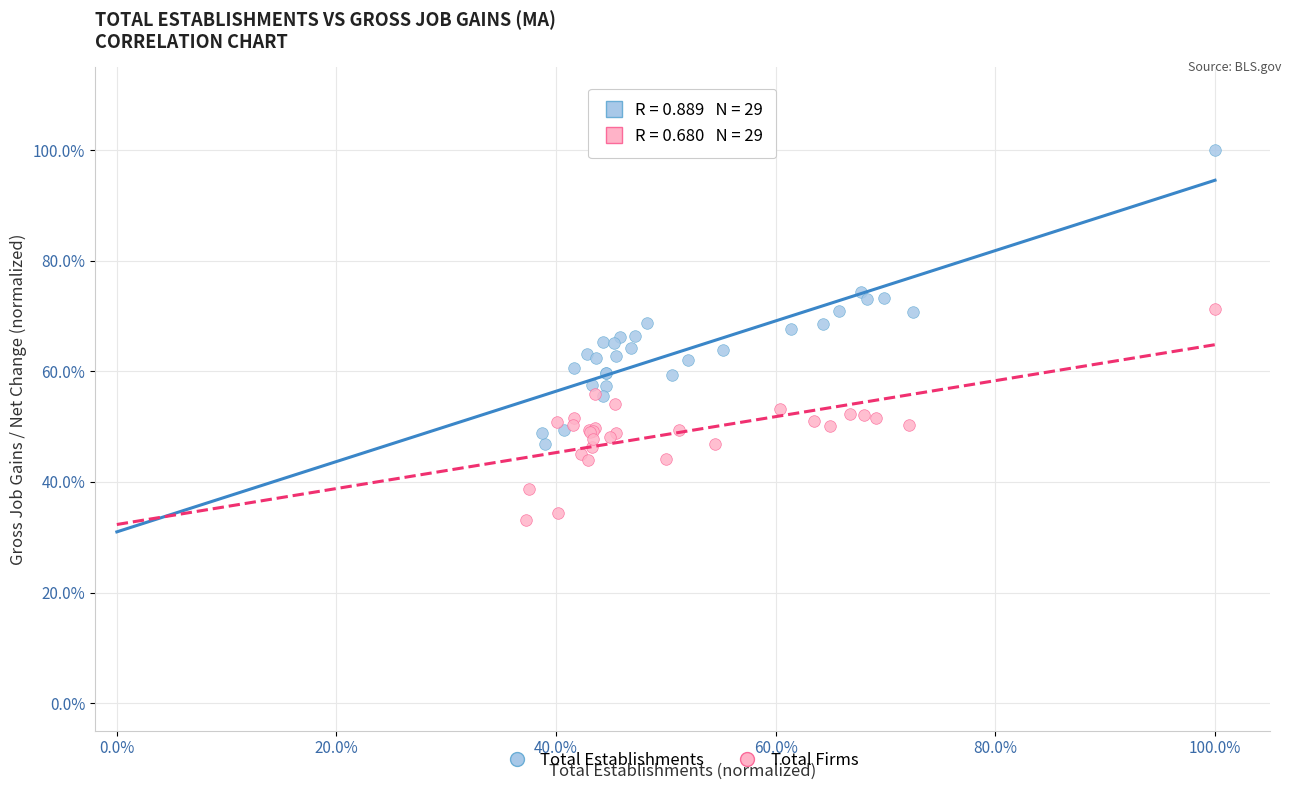

What are all the series names shown in the legend?

Total Establishments, Total Firms